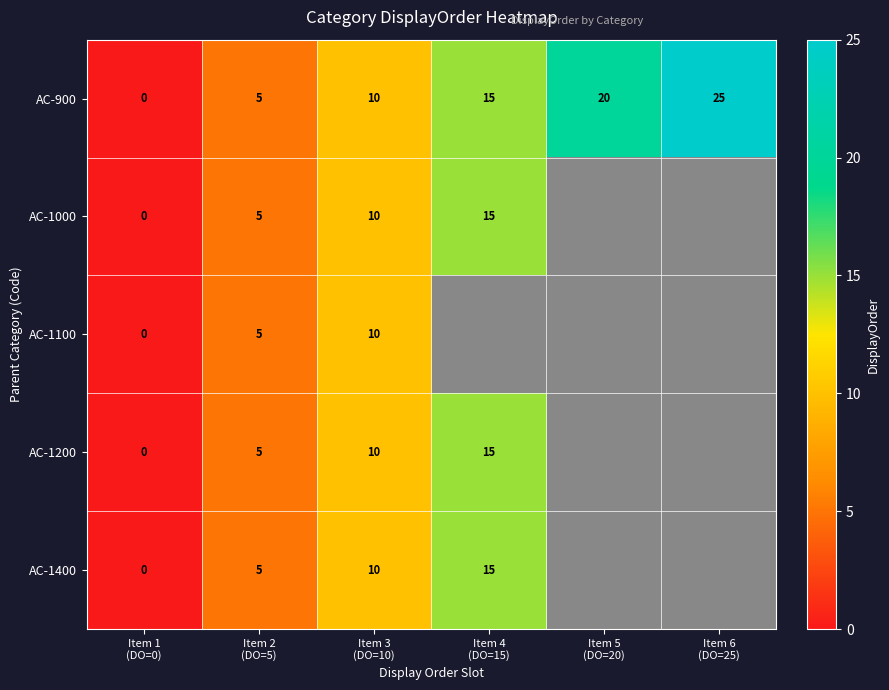

What is the sum of all AC-900 values?

75